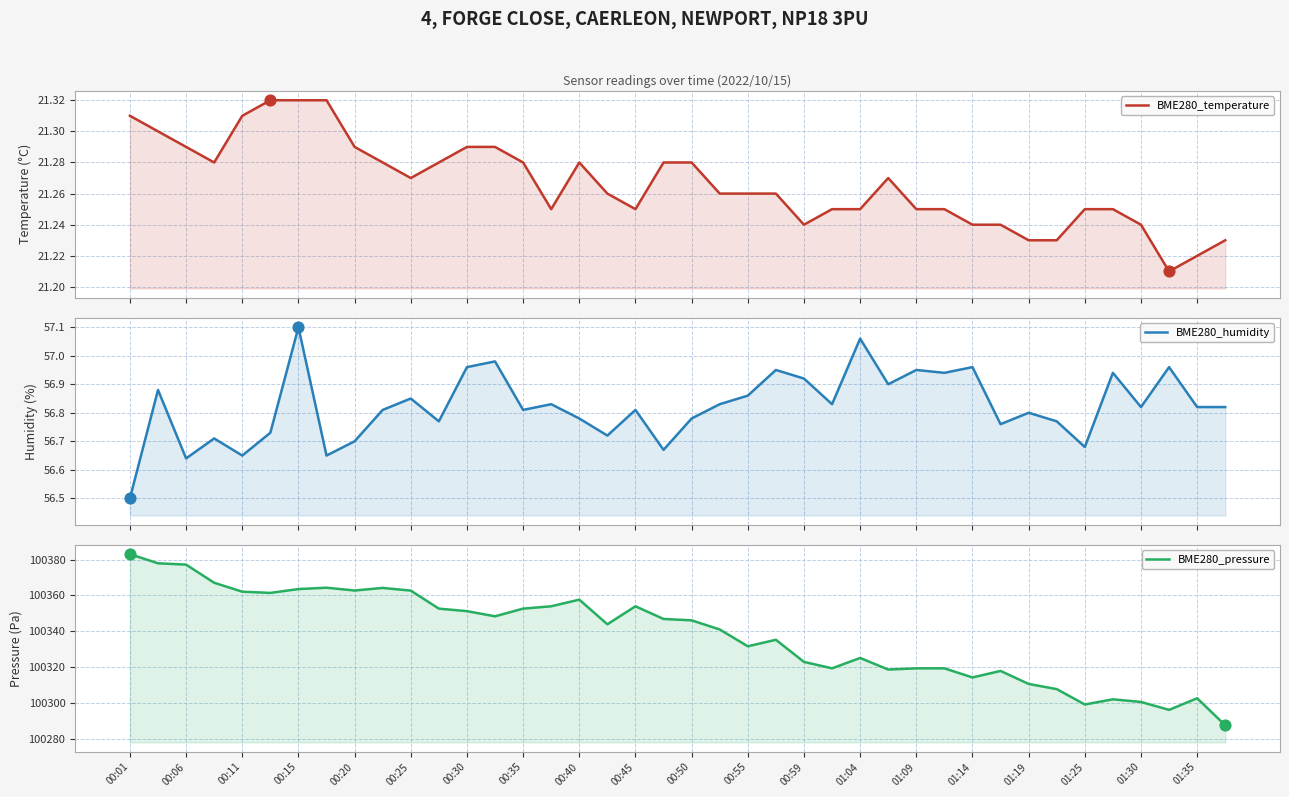

At how many categories does at least one series exceed 99029?

40